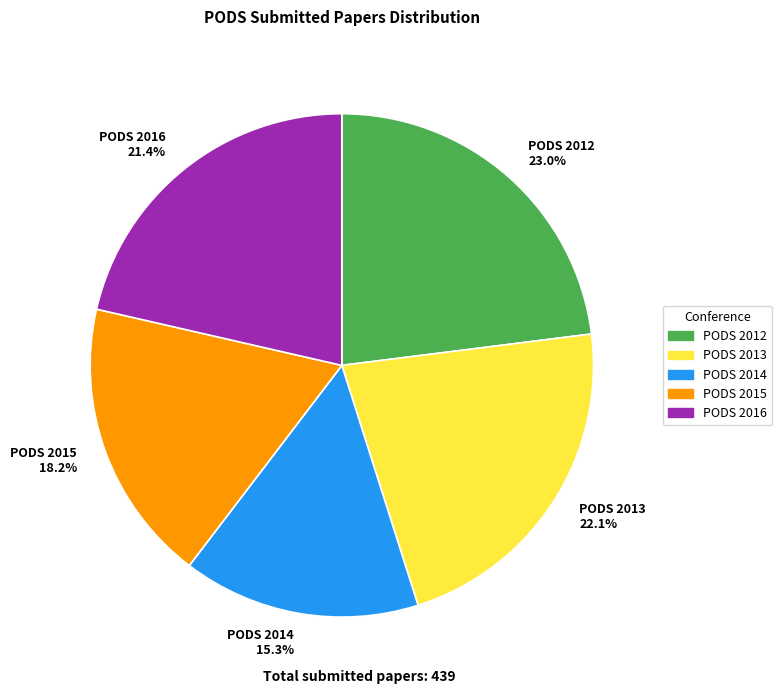

Rank the categories by value from highest to lowest.

PODS 2012, PODS 2013, PODS 2016, PODS 2015, PODS 2014